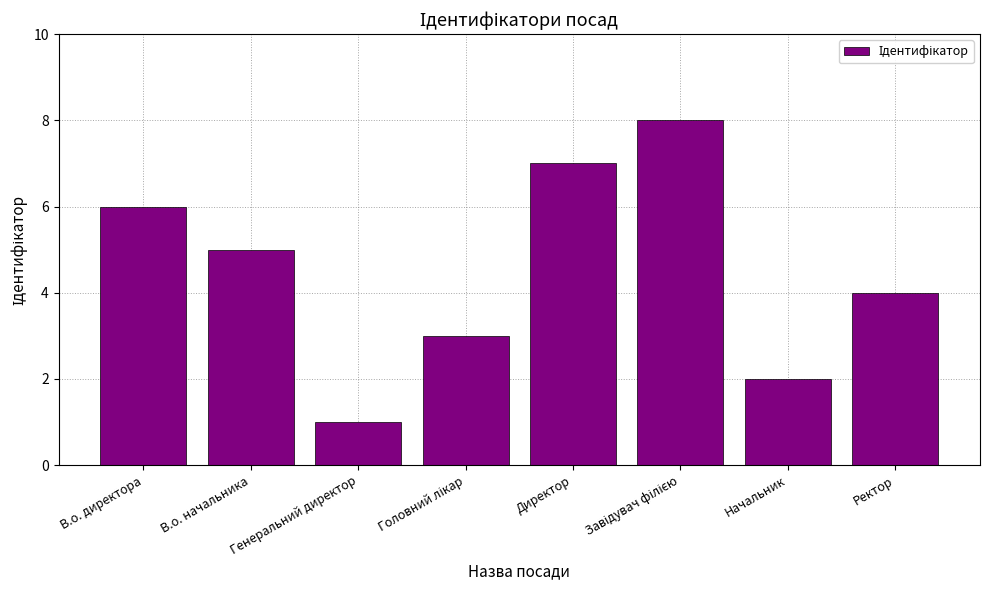

Which has a higher value, В.о. директора or Генеральний директор?

В.о. директора